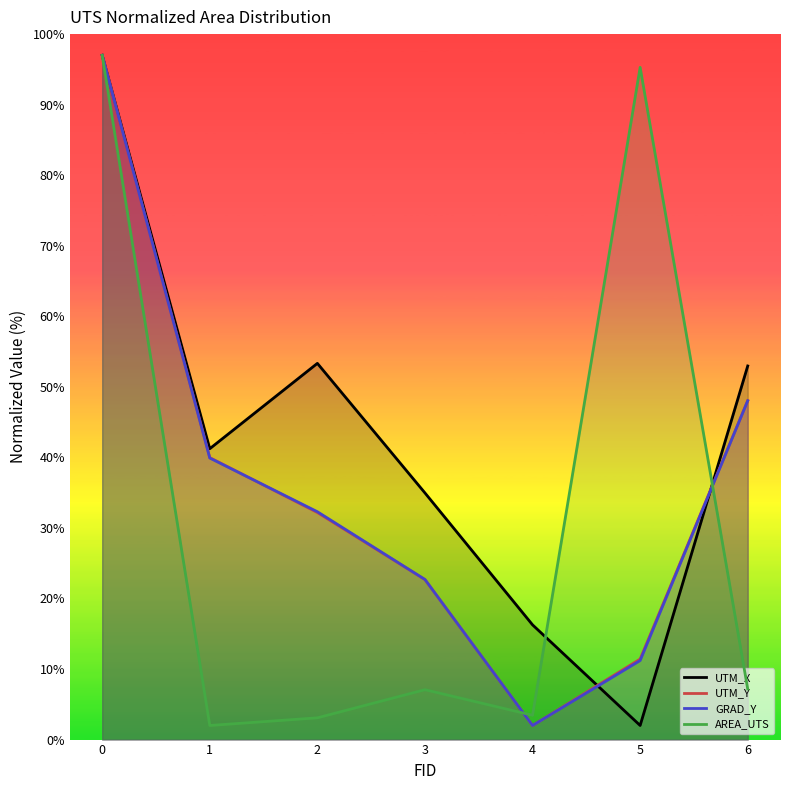

Which series has the largest range (max minus min)?

UTM_X